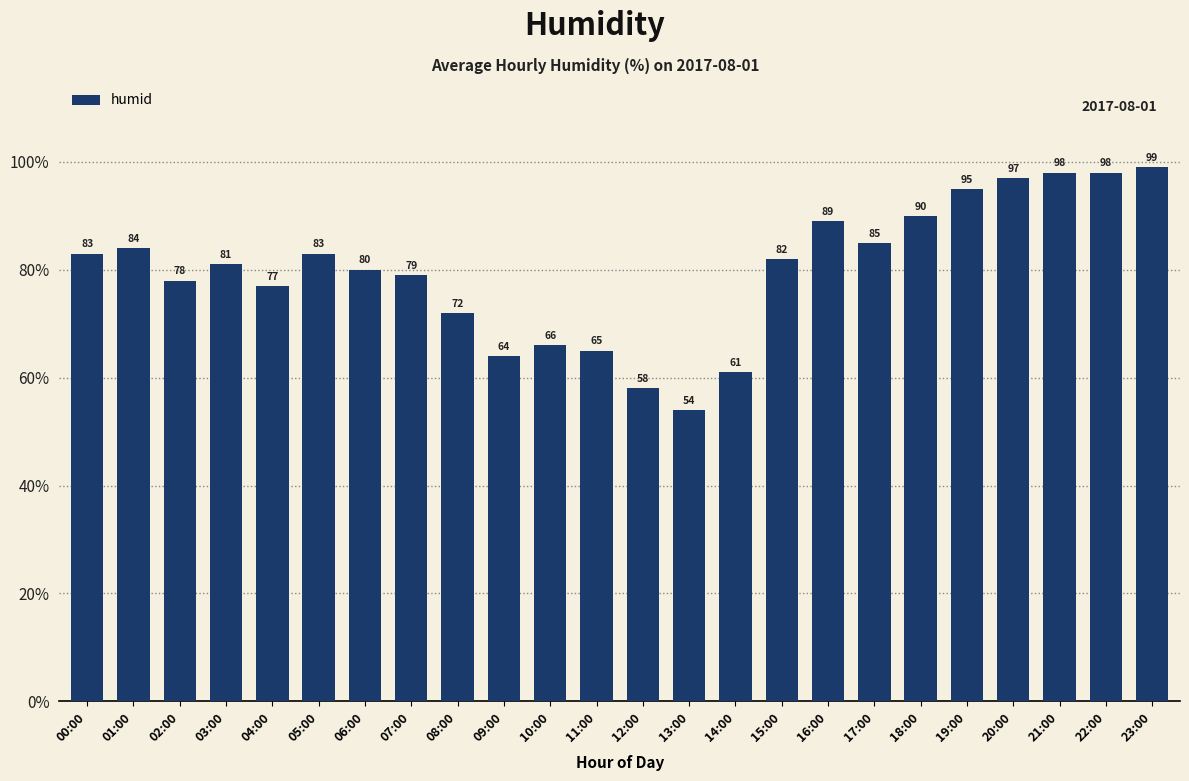

What is the sum of all values?

1918